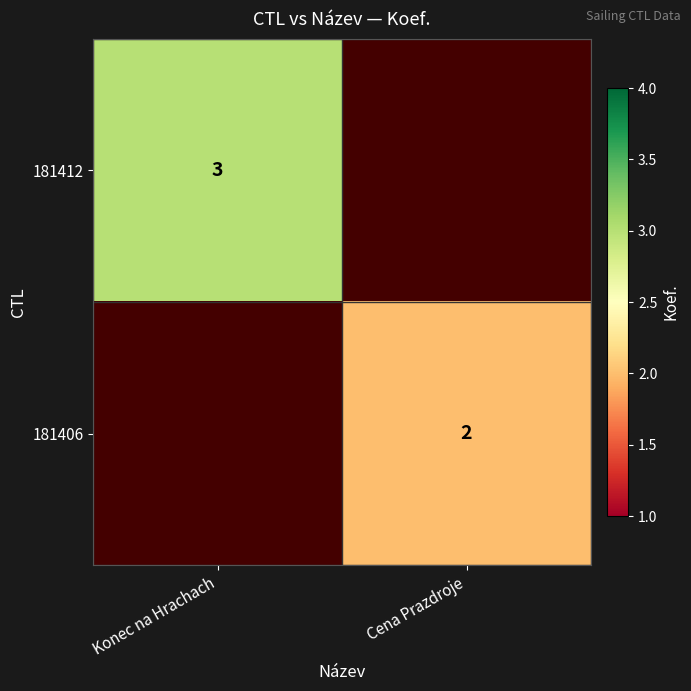

True or false: 181406 has a value of 2 at Cena Prazdroje.

True